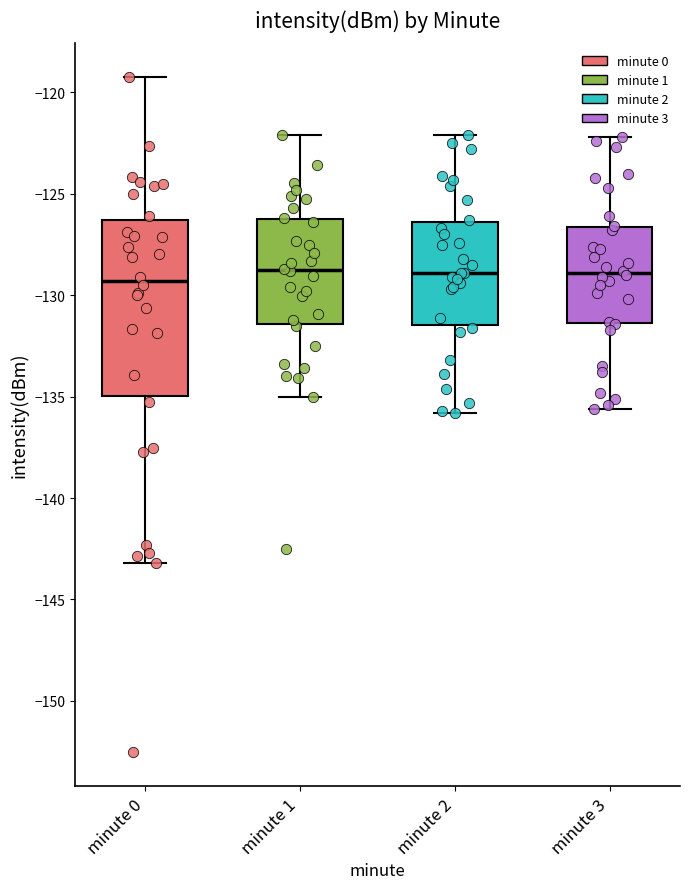

Where does the upper whisker of the box for minute 0 end on the y-axis? The values are not printed on the chart, so give them approximately, as read against the axis.

-119.0